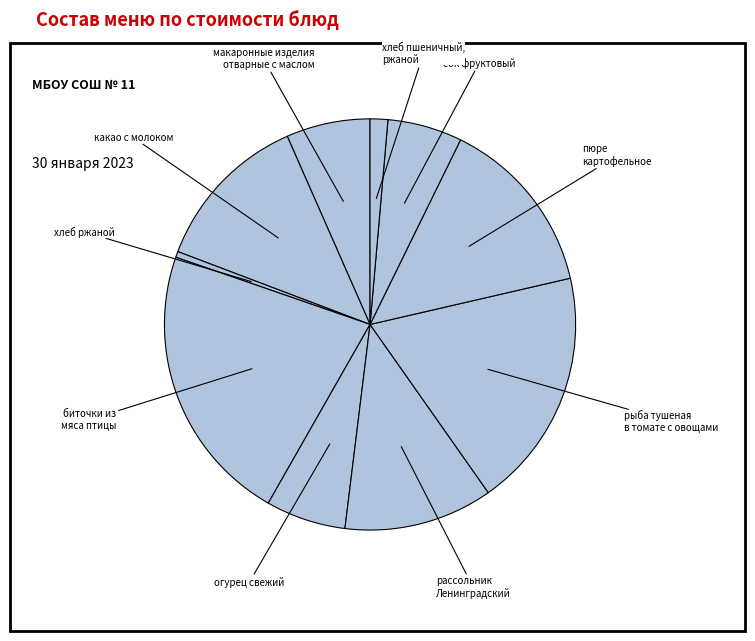

True or false: сок фруктовый accounts for 6% of the total.

True